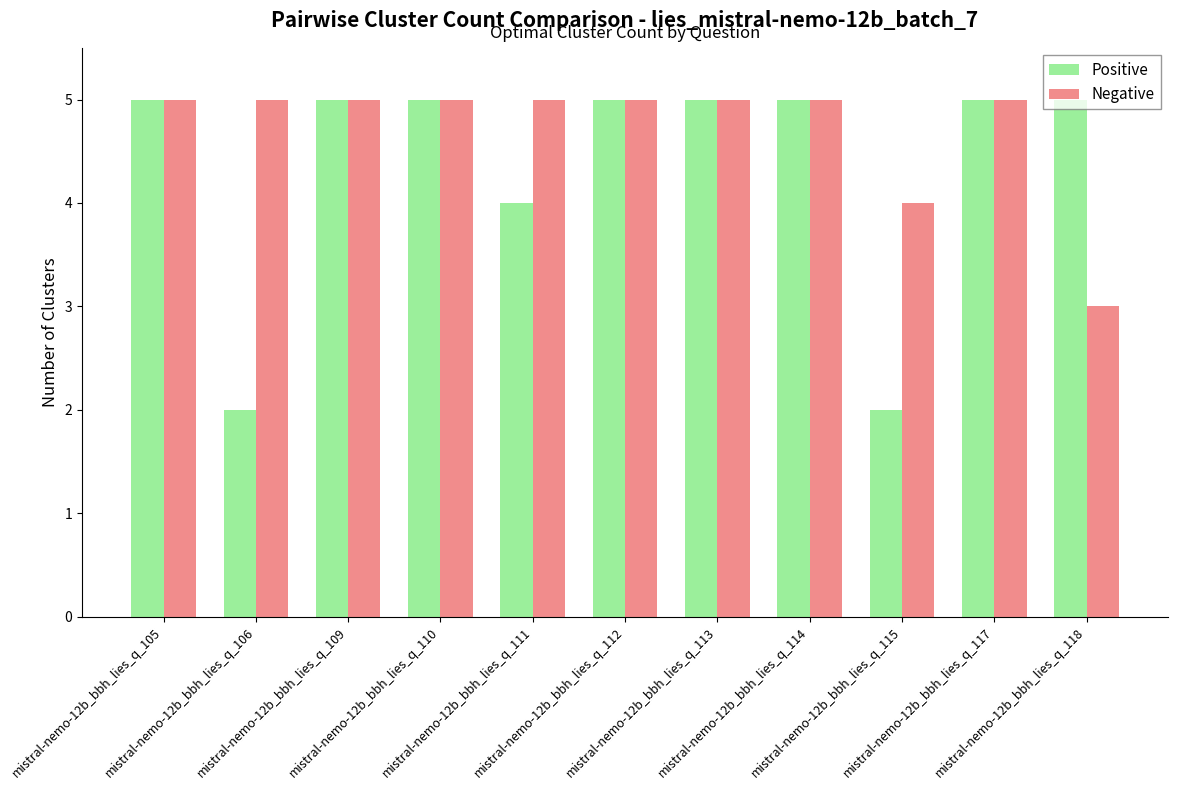

How many groups of bars are there?

11